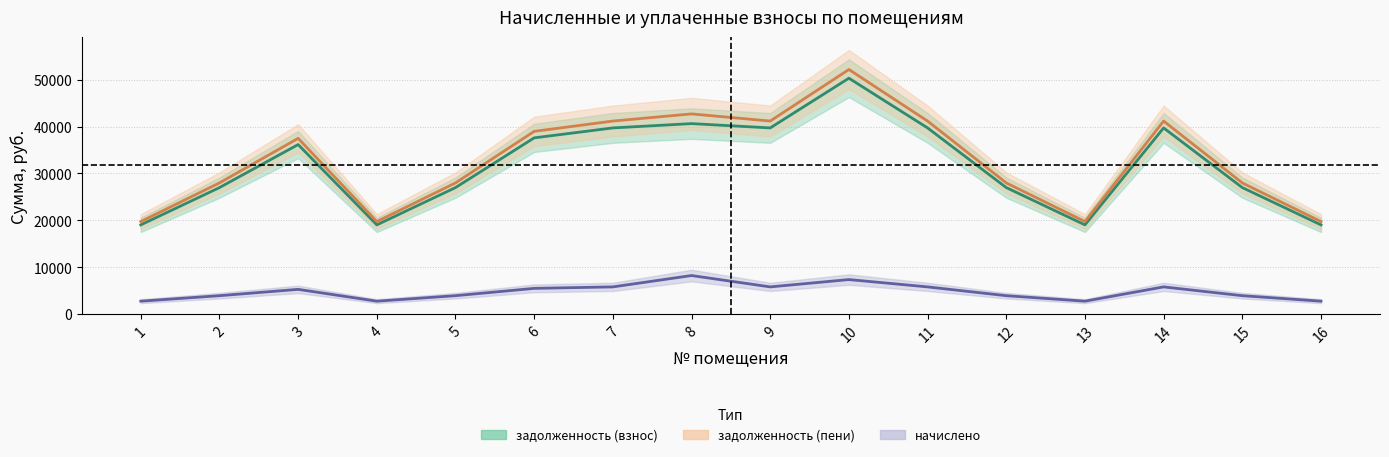

How many values in the задолженность (пени) series exceed 37488?

8